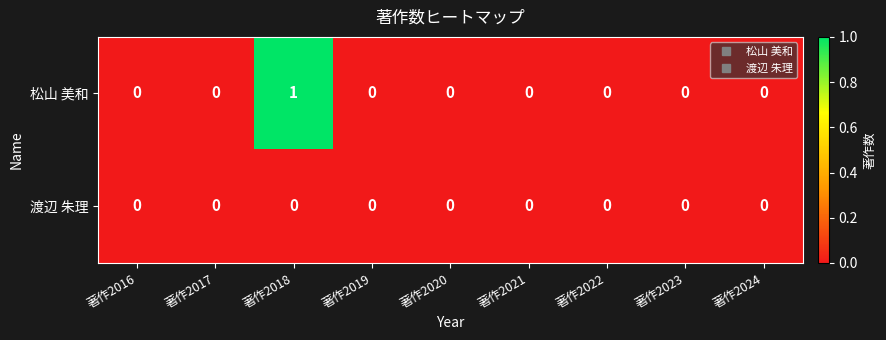

Rank the series by their average value, from highest to lowest.

松山 美和, 渡辺 朱理